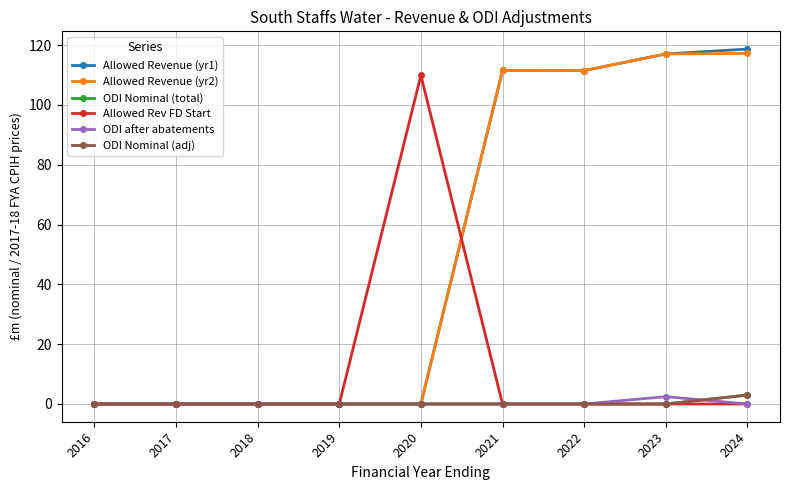

What is the difference between the maximum and minimum values in the Allowed Rev FD Start series?

109.9